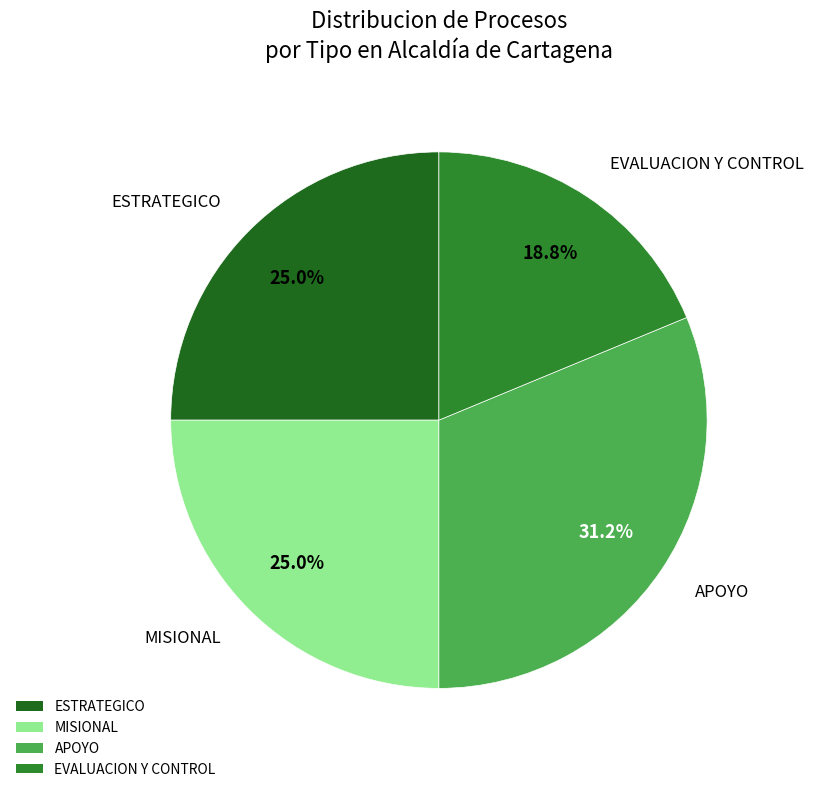

Does any single category account for the majority?

No